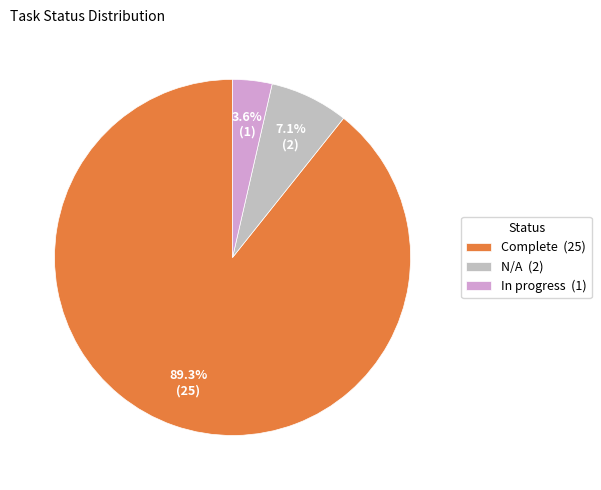

What is the smallest slice in the pie chart?

In progress